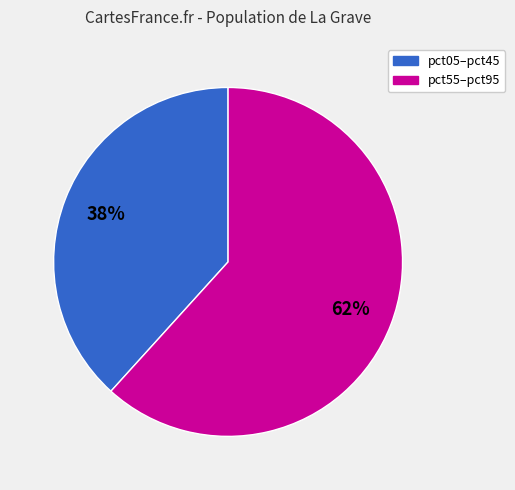

To the nearest percent, what is the average slice percentage?

50%